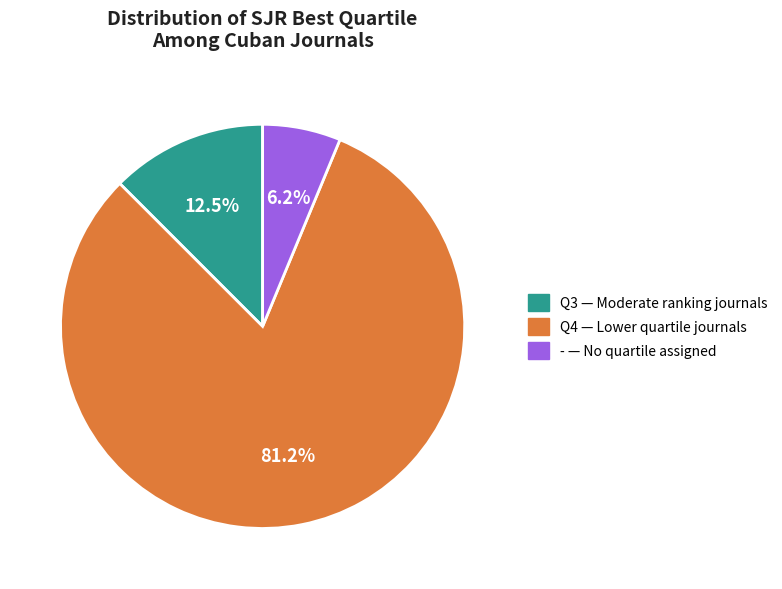

Rank the categories by value from lowest to highest.

-, Q3, Q4